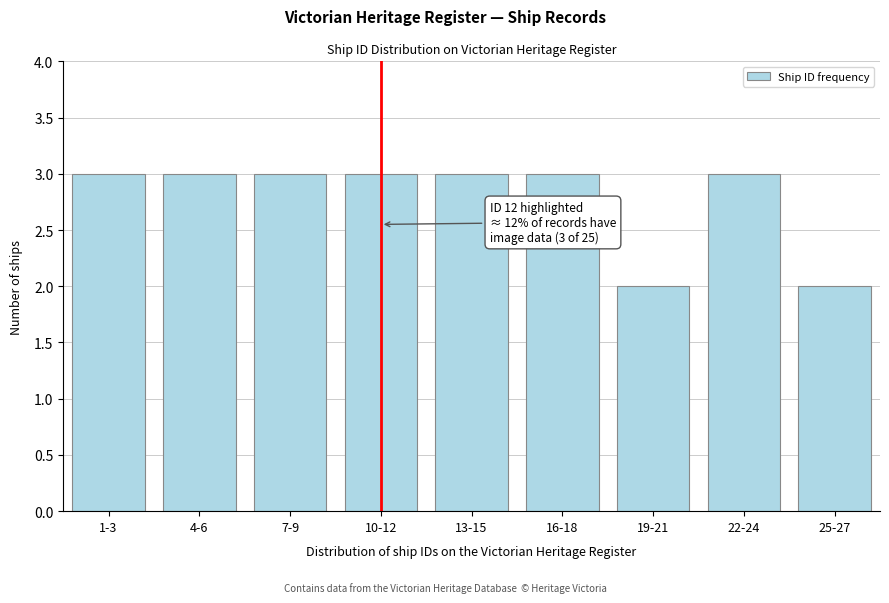

Reading right to left, list all the values displayed in this chart.

2	3	2	3	3	3	3	3	3